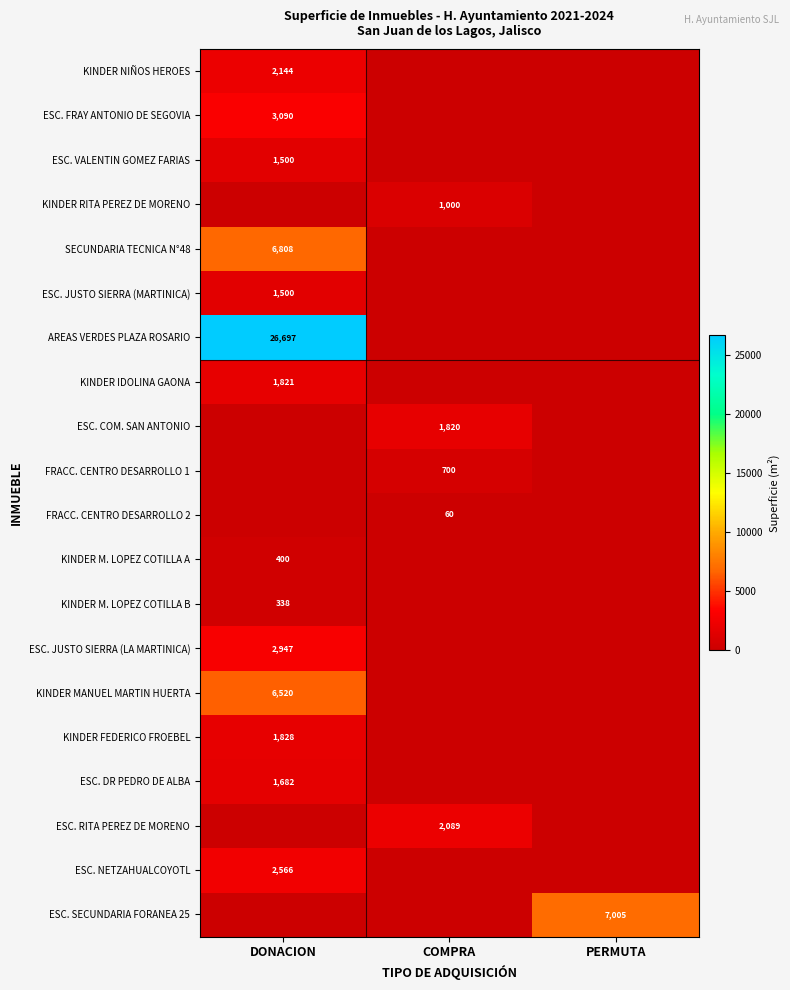

The ESC. NETZAHUALCOYOTL series shows 3852 at DONACION. True or false?

False